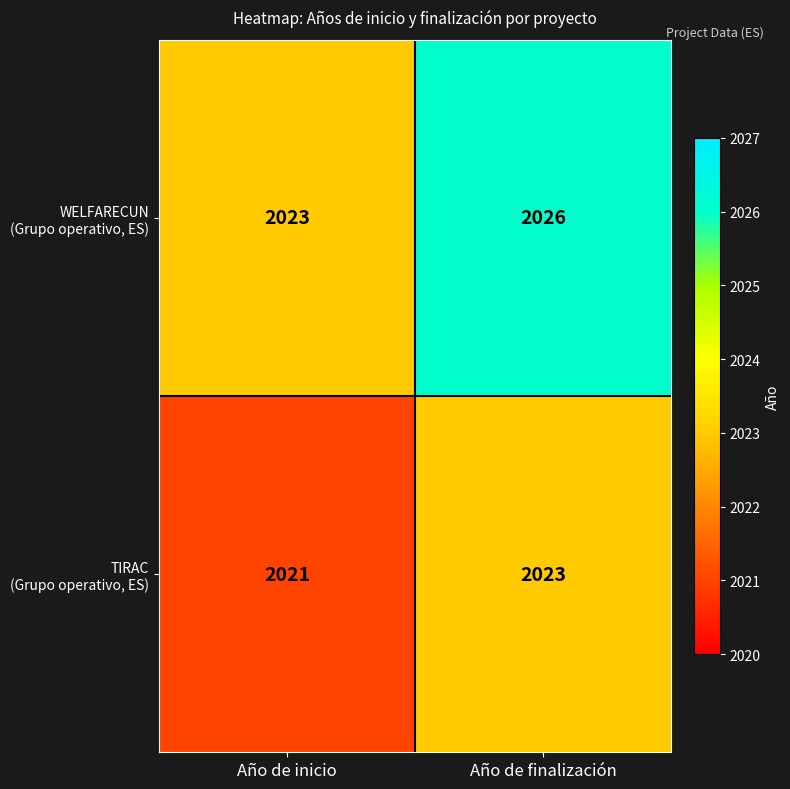

What is the total value across all series at Año de finalización?

4049